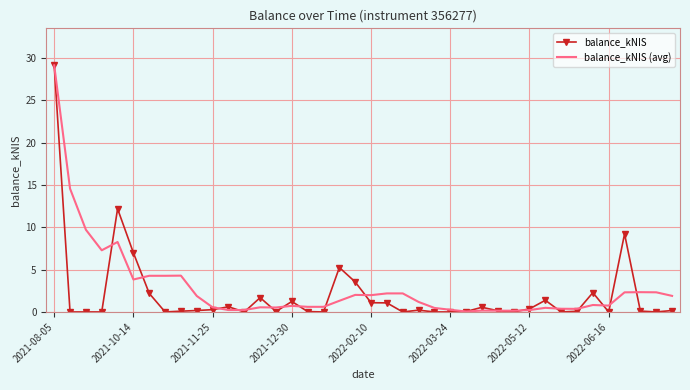

What is the maximum value for balance_kNIS (avg)?

29.1